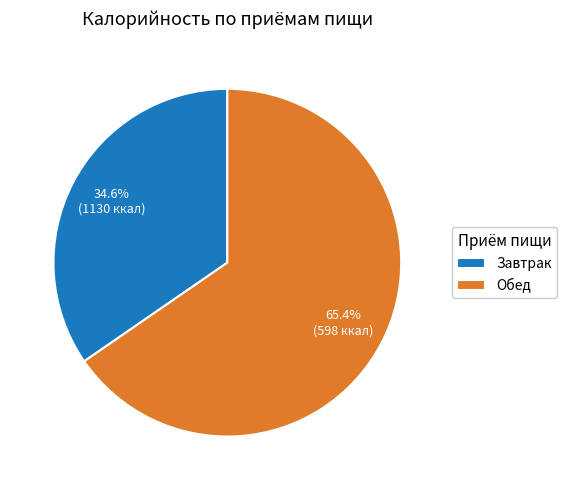

Rank the categories by value from lowest to highest.

Завтрак, Обед